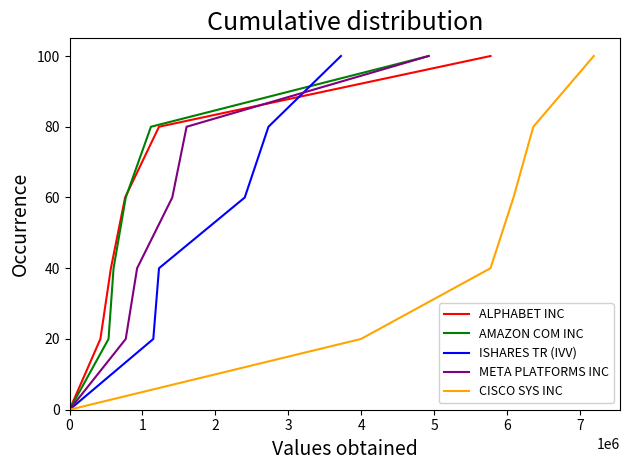

Count the number of data series in this chart.

5